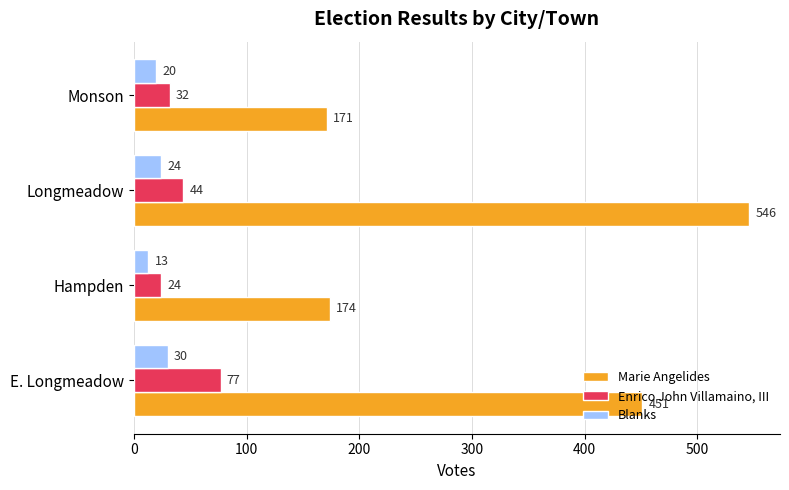

What is the difference between the second highest and second lowest values in the Blanks series?

4